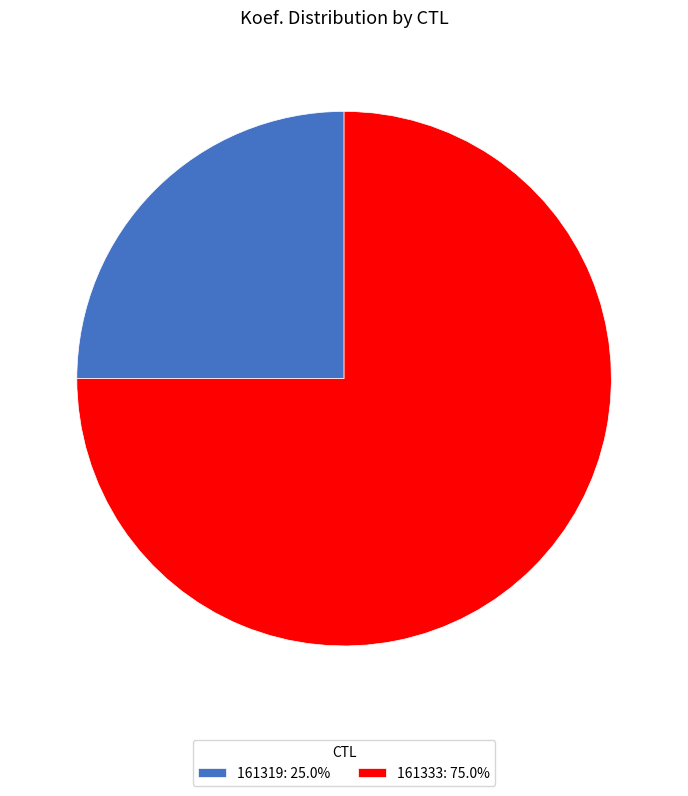

Which category has the smallest portion of the pie?

161319